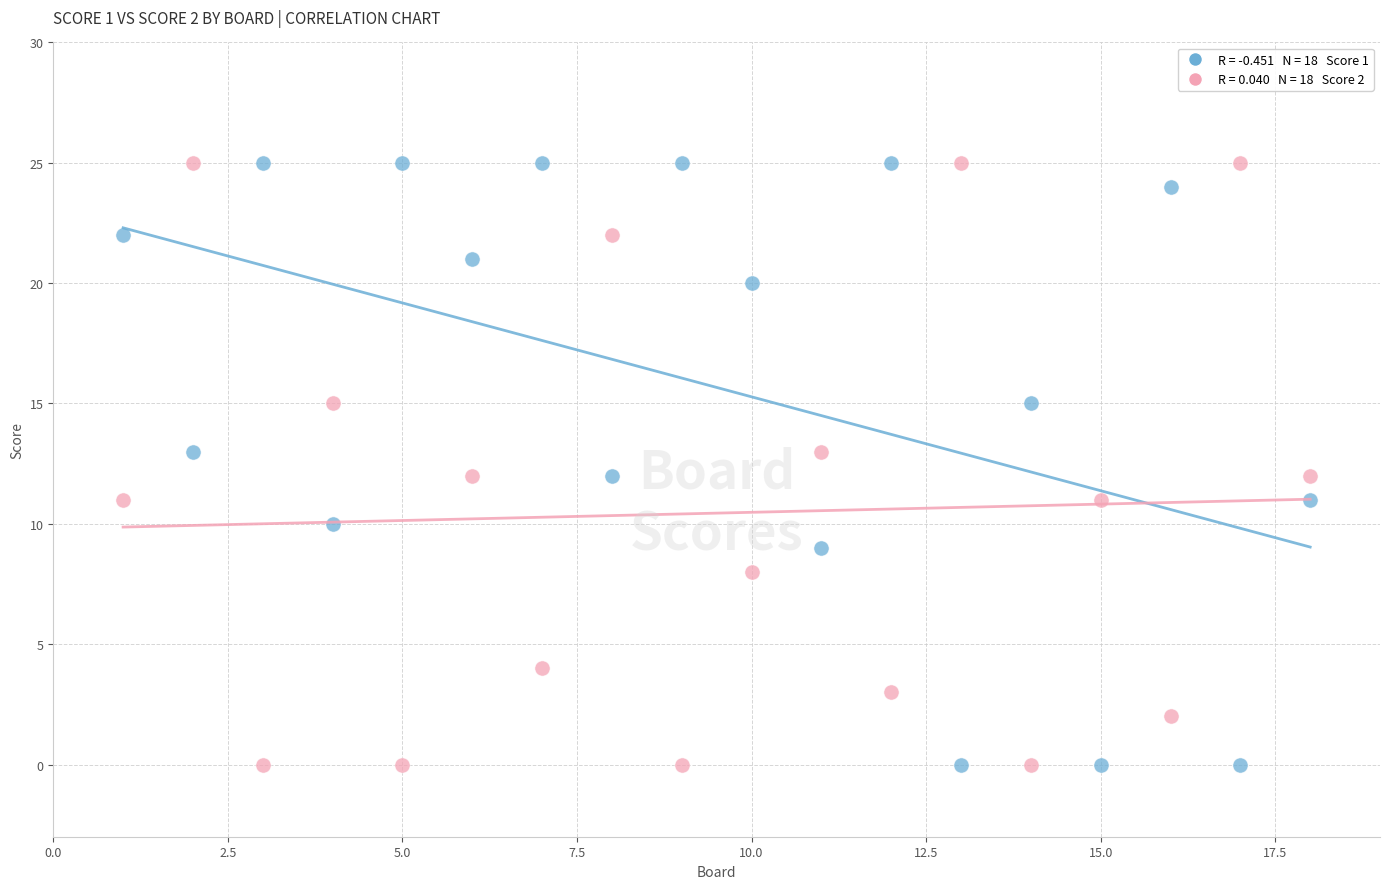

Across all data points, what is the range of X values (max minus min)?

17